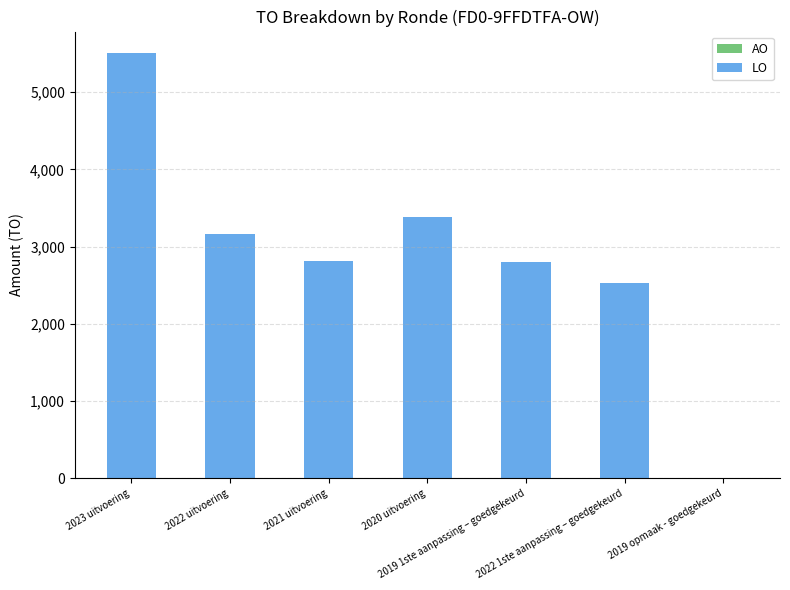

What is the greatest value displayed?

5509